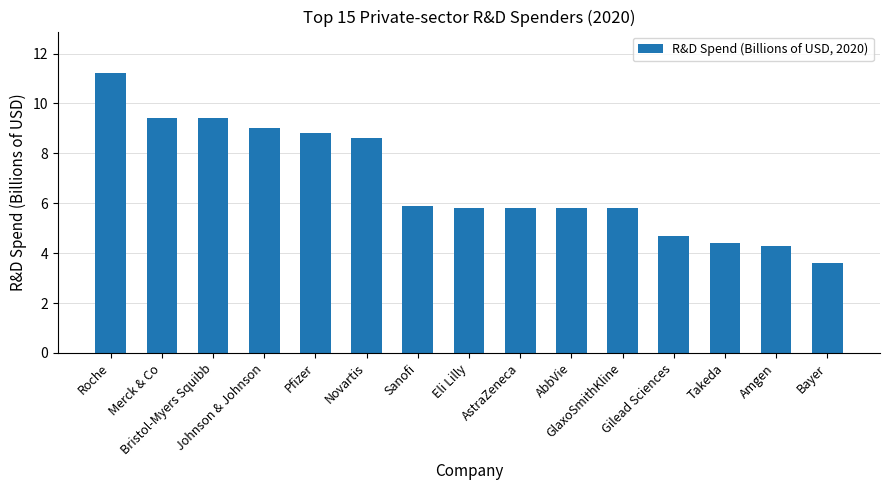

The chart shows a value of 2.4 at Gilead Sciences. True or false?

False